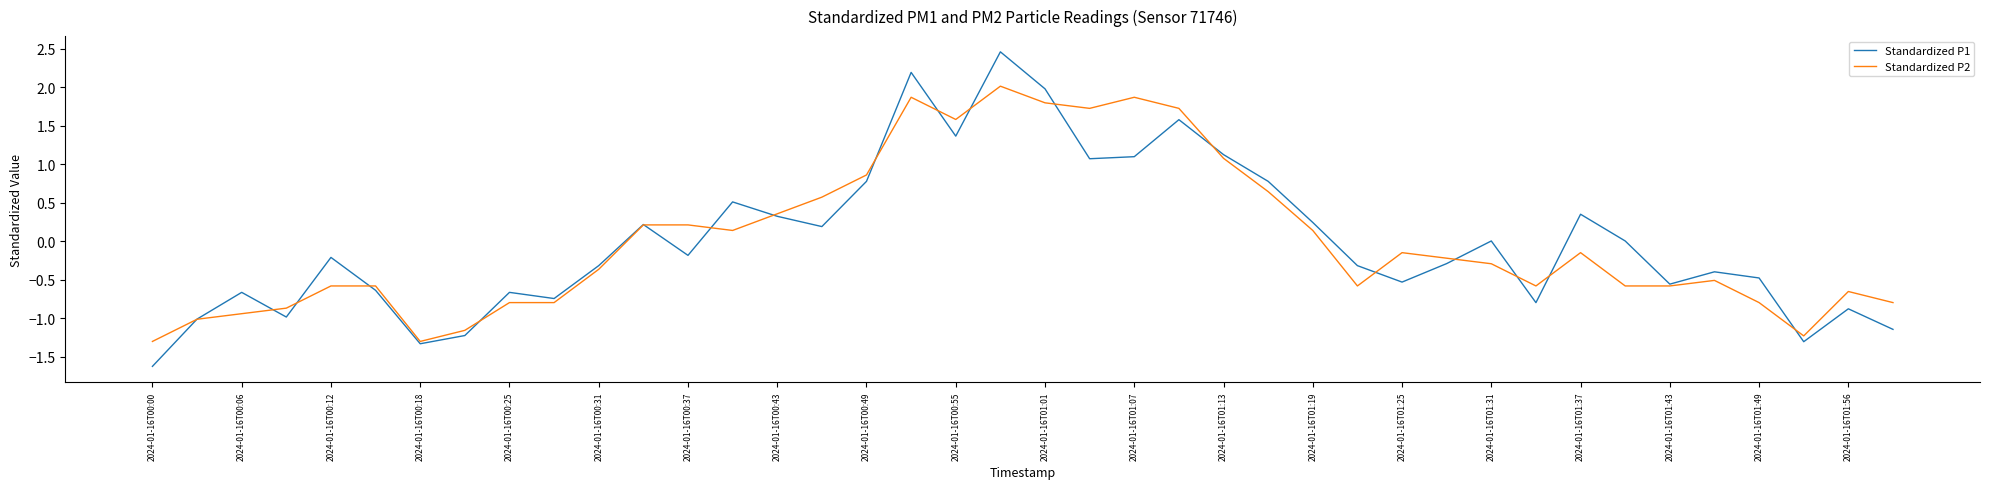

True or false: Standardized P1 and Standardized P2 intersect in this chart.

True